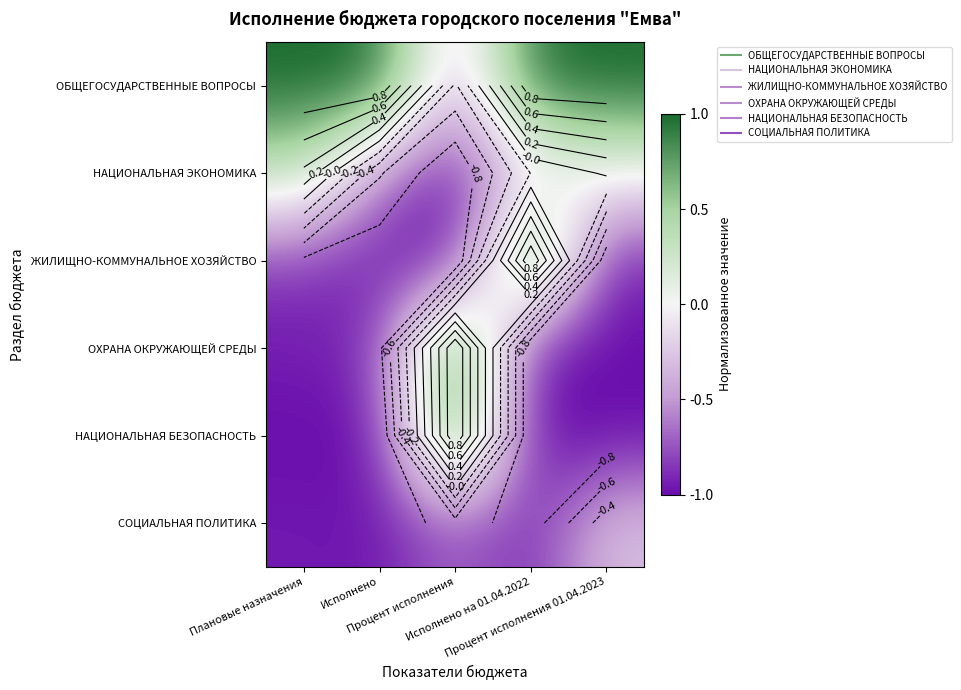

What is the minimum value shown in the chart?

-1.0